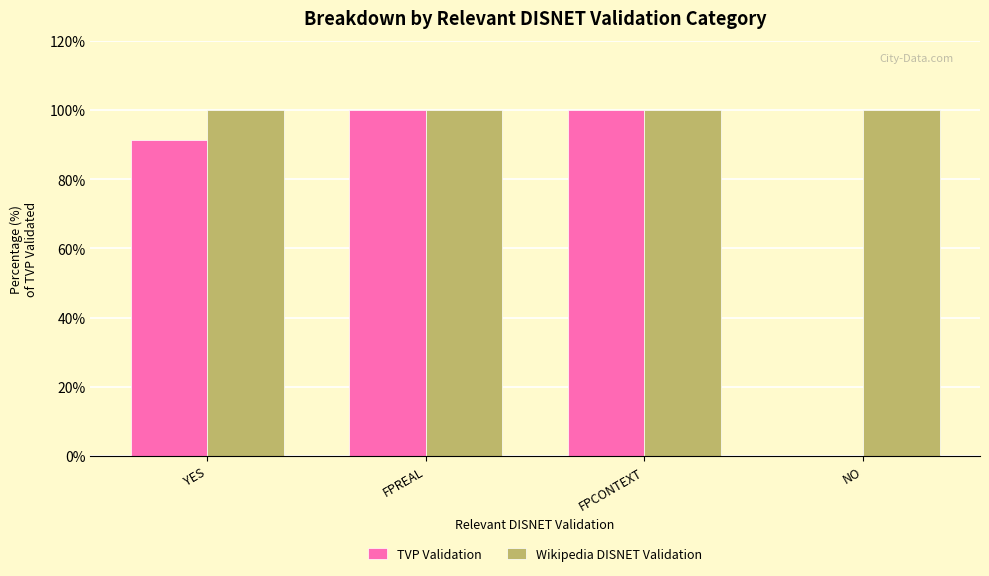

The value of Wikipedia DISNET Validation at YES is 100.0. True or false?

True